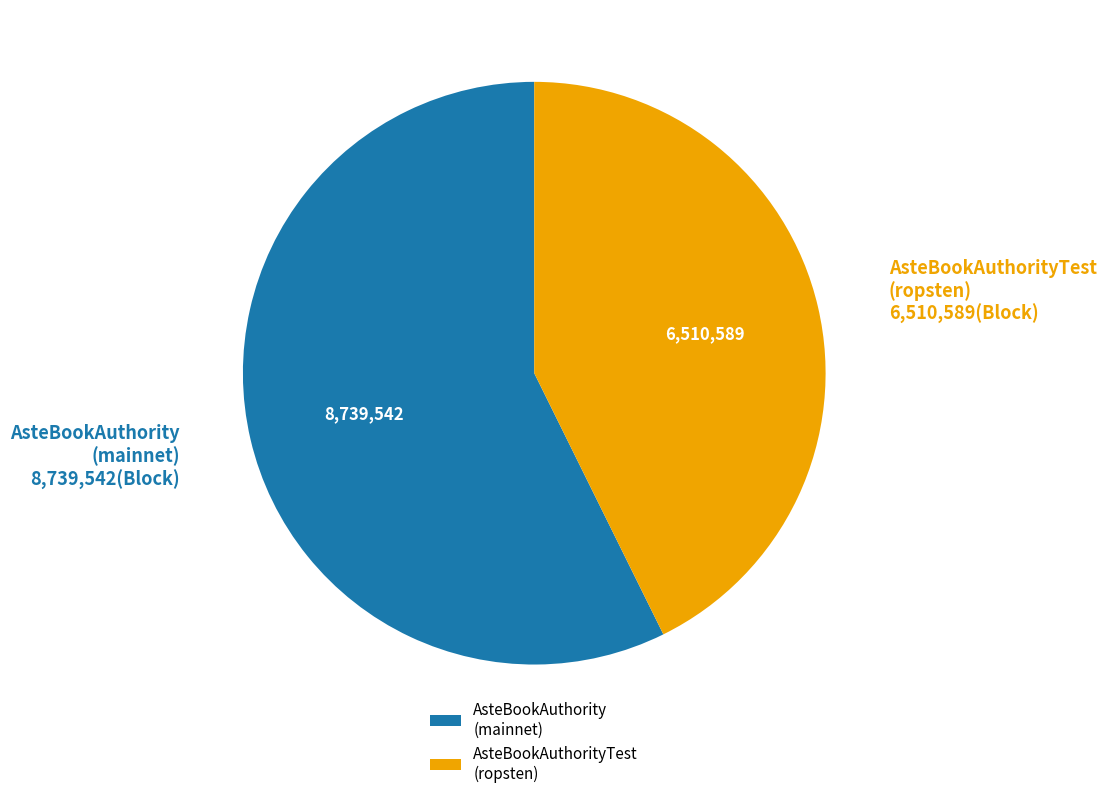

Between AsteBookAuthorityTest (ropsten) and AsteBookAuthority (mainnet), which is larger?

AsteBookAuthority (mainnet)